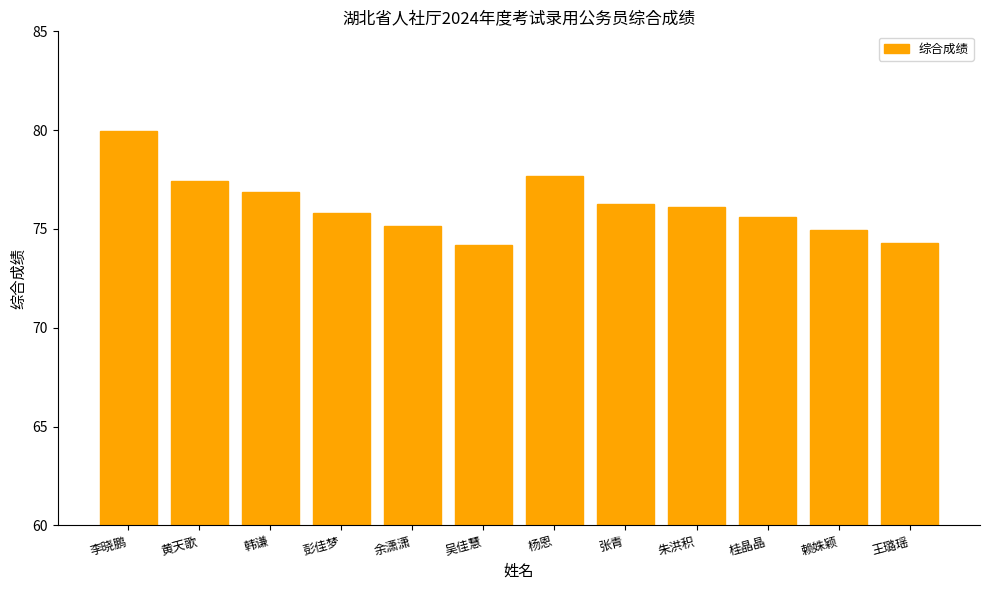

How many bars are there in total?

12